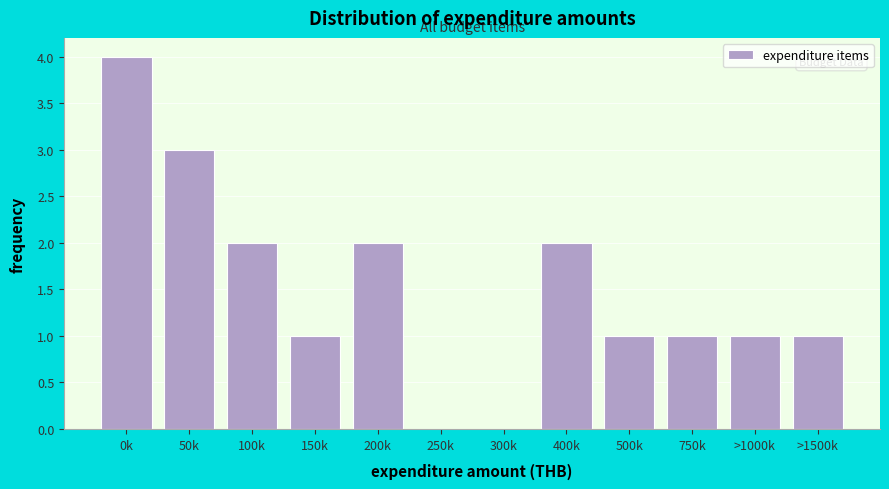

Reading left to right, extract all data points from this chart.

0k=4	50k=3	100k=2	150k=1	200k=2	250k=0	300k=0	400k=2	500k=1	750k=1	>1000k=1	>1500k=1